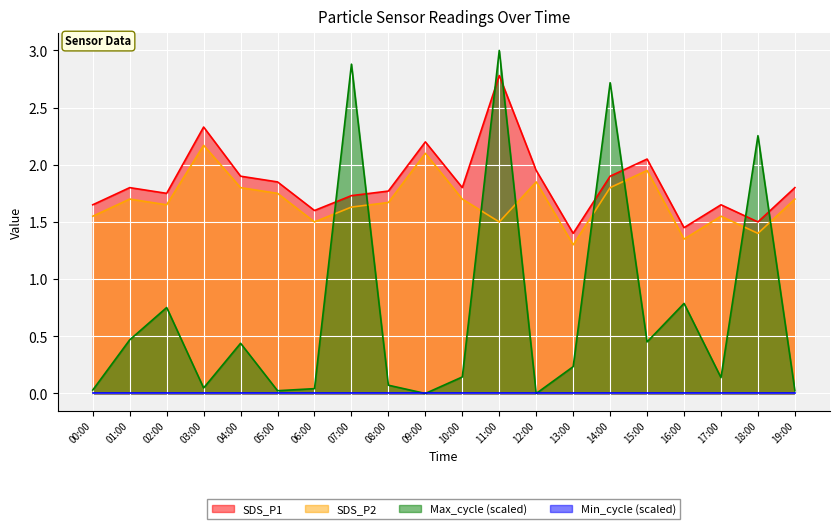

Between which two adjacent categories do SDS_P2 and Max_cycle (scaled) first intersect?

06:00 and 07:00